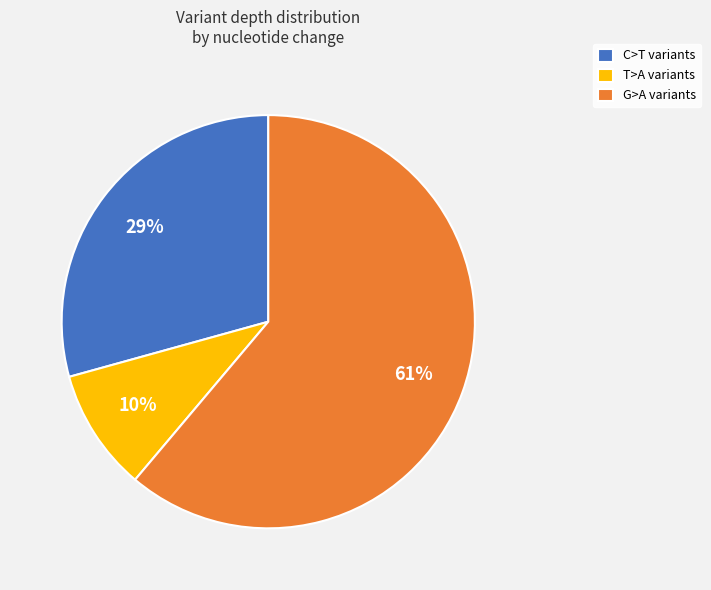

True or false: G>A variants accounts for 61% of the total.

True